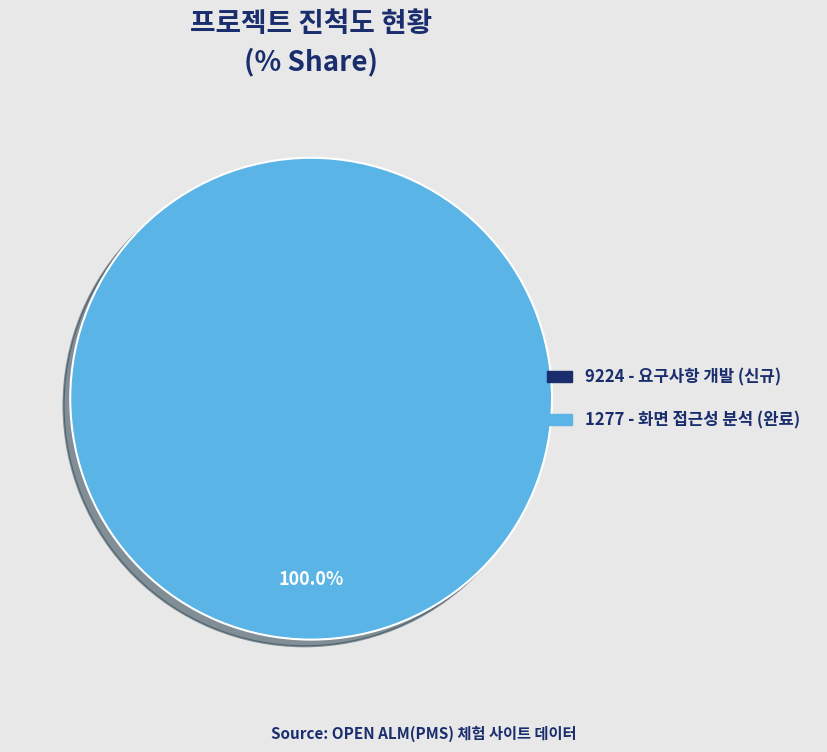

Between 9224 and 1277, which is larger?

1277